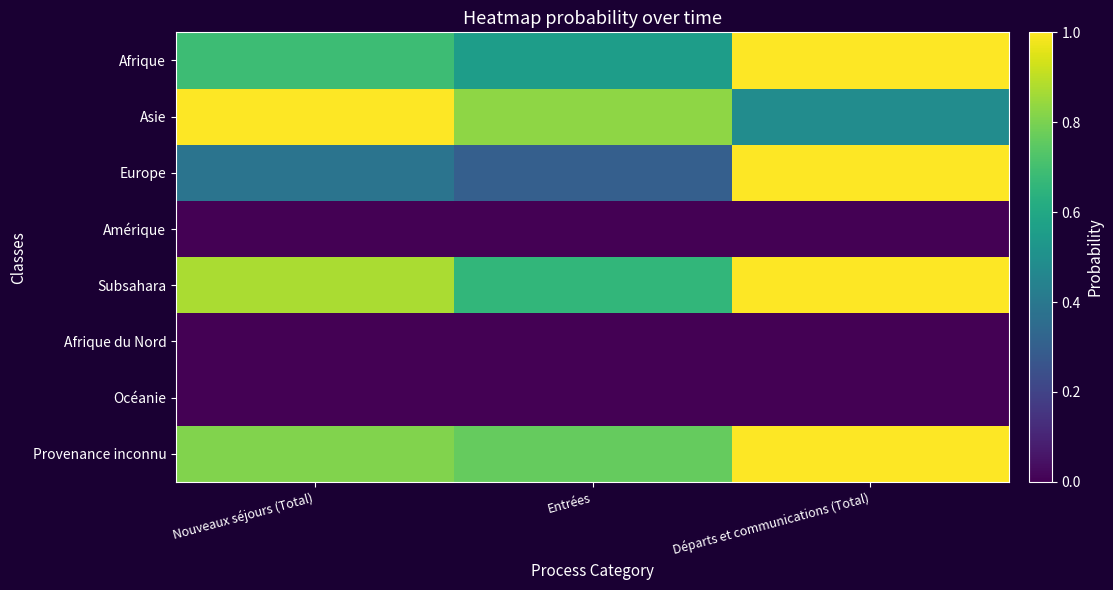

List the series in order of their peak value, lowest first.

Amérique, Afrique du Nord, Océanie, Afrique, Asie, Europe, Subsahara, Provenance inconnu